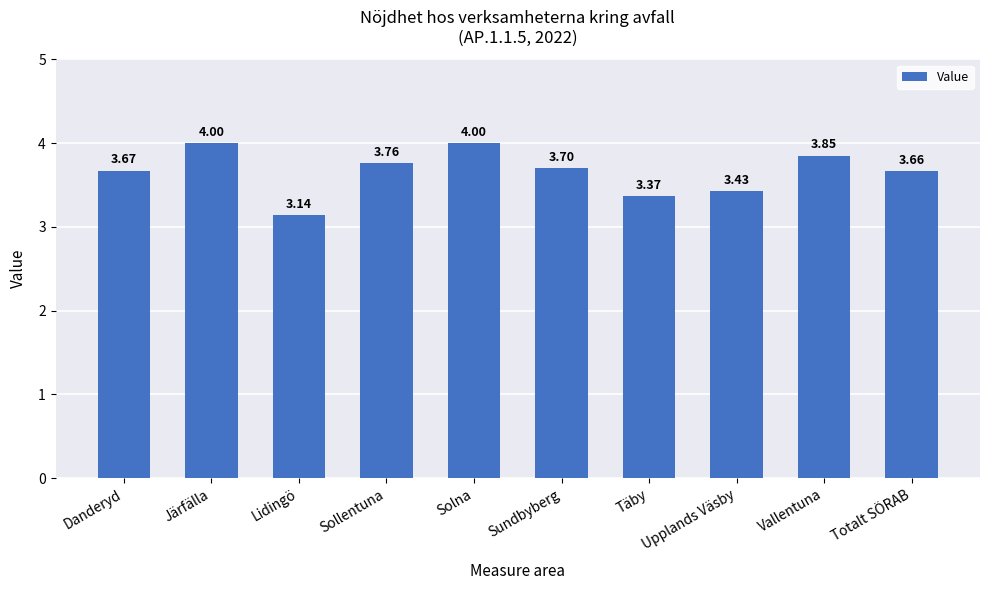

What is the maximum value shown in the chart?

4.0